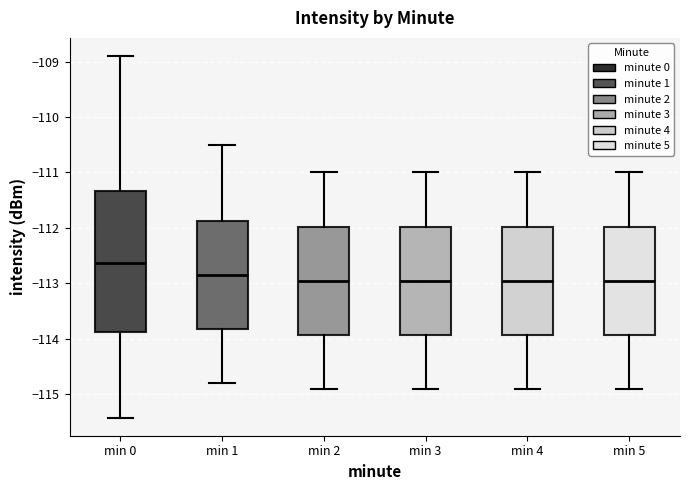

Reading left to right, transcribe this box plot: for each box, give where its median line is, the range the box spans, and where its two whiskers end, as read against the y-axis. The values are not printed on the chart, so give them approximately, as read against the axis.

min 0: median -112.6, box -113.9 to -111.3, whiskers -115.4 to -108.9
min 1: median -112.8, box -113.8 to -111.9, whiskers -114.8 to -110.5
min 2: median -112.9, box -113.9 to -112.0, whiskers -114.9 to -111.0
min 3: median -112.9, box -113.9 to -112.0, whiskers -114.9 to -111.0
min 4: median -112.9, box -113.9 to -112.0, whiskers -114.9 to -111.0
min 5: median -112.9, box -113.9 to -112.0, whiskers -114.9 to -111.0